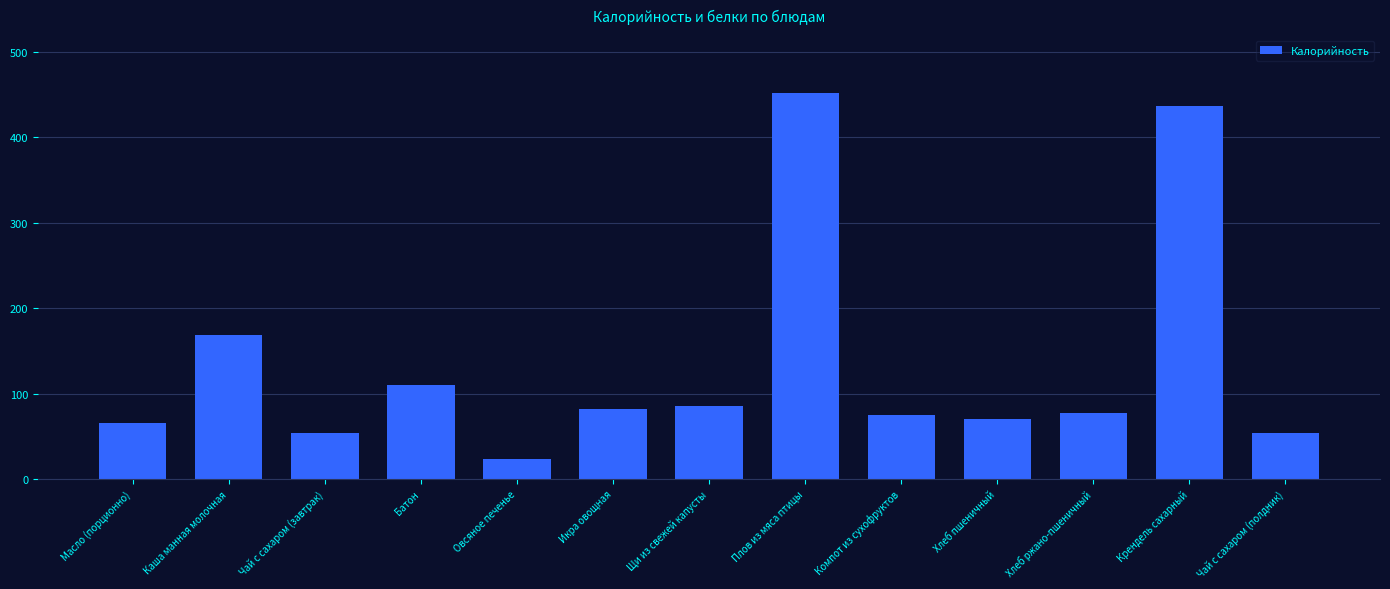

How many distinct data groups are displayed?

1